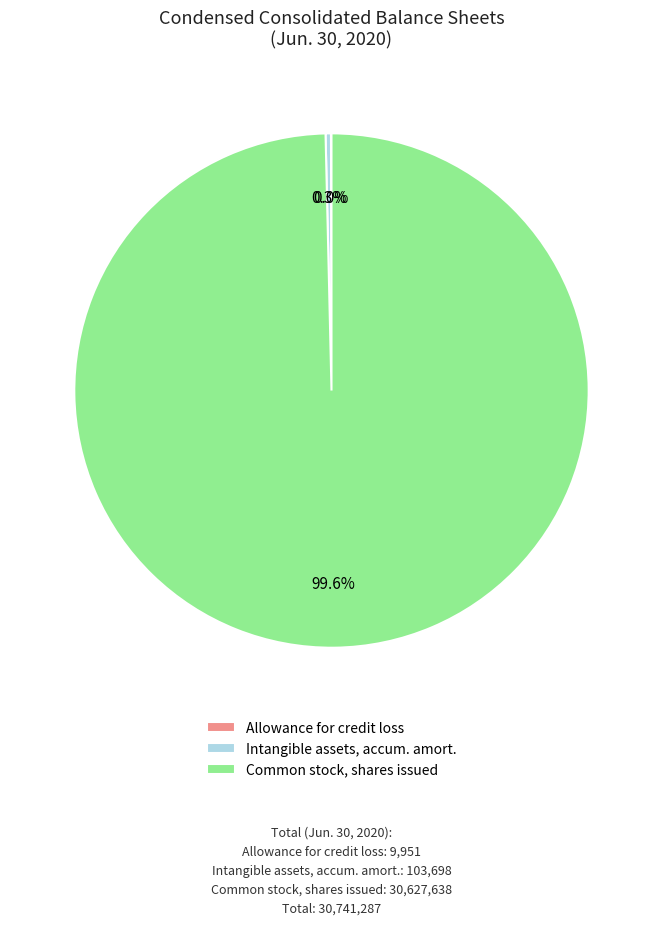

Which slice is the largest?

Common stock, shares issued